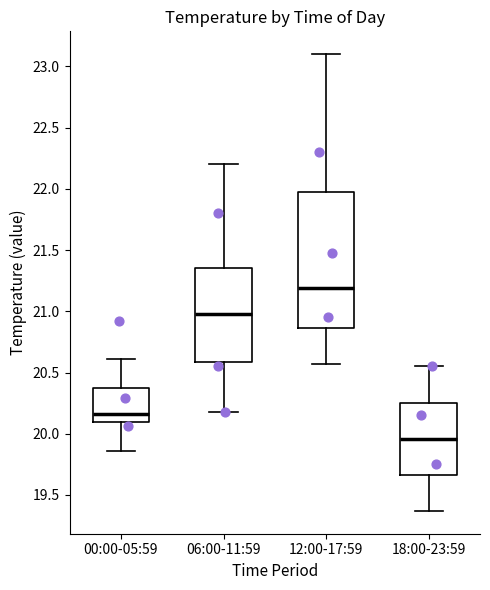

Which box's median line is the lowest?

18:00-23:59